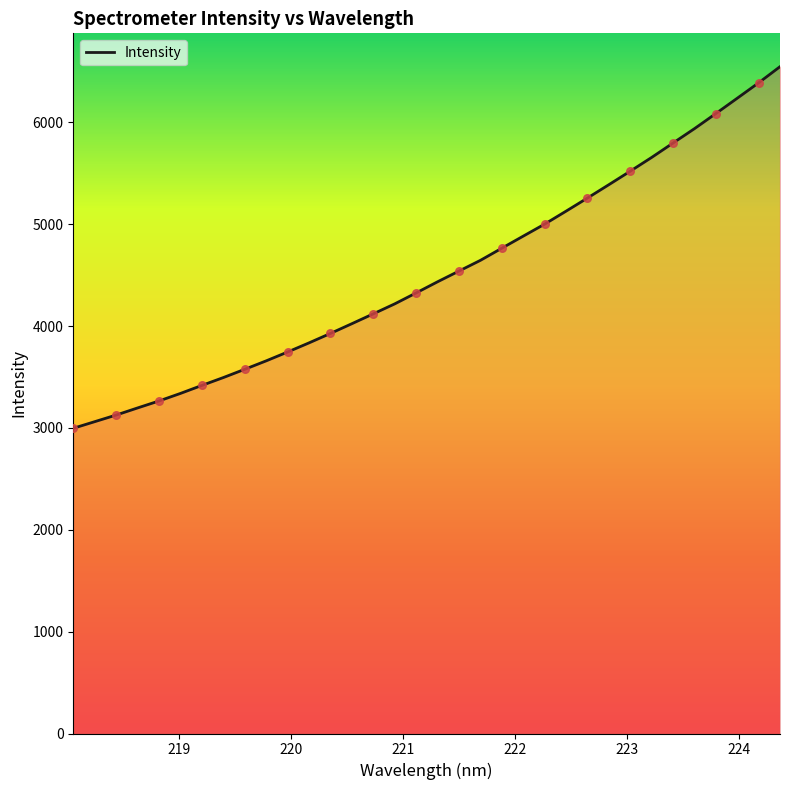

What is the maximum value shown in the chart?

6546.7